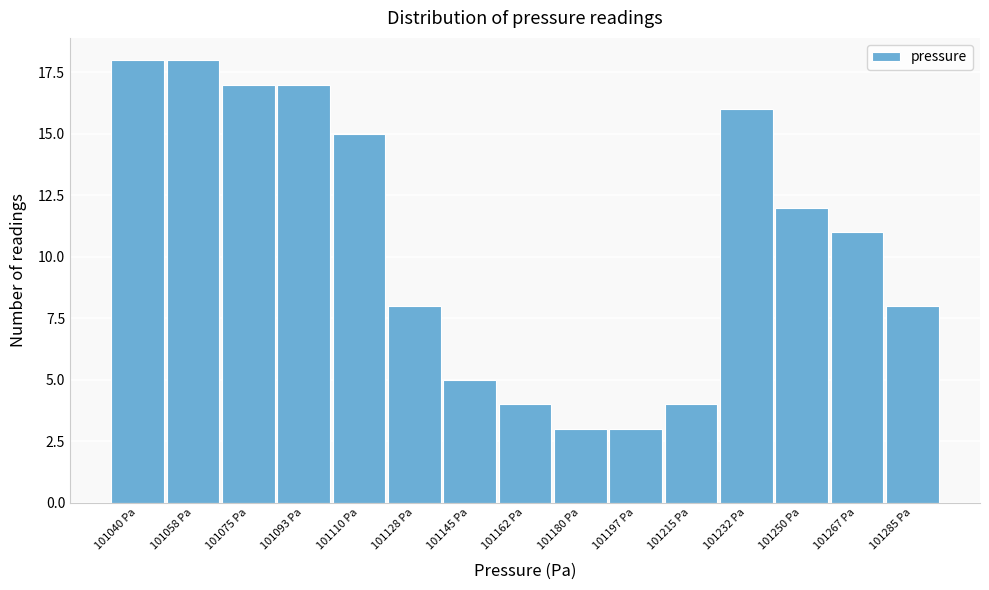

Reading right to left, list all the values displayed in this chart.

101285 Pa=8	101267 Pa=11	101250 Pa=12	101232 Pa=16	101215 Pa=4	101197 Pa=3	101180 Pa=3	101162 Pa=4	101145 Pa=5	101128 Pa=8	101110 Pa=15	101093 Pa=17	101075 Pa=17	101058 Pa=18	101040 Pa=18